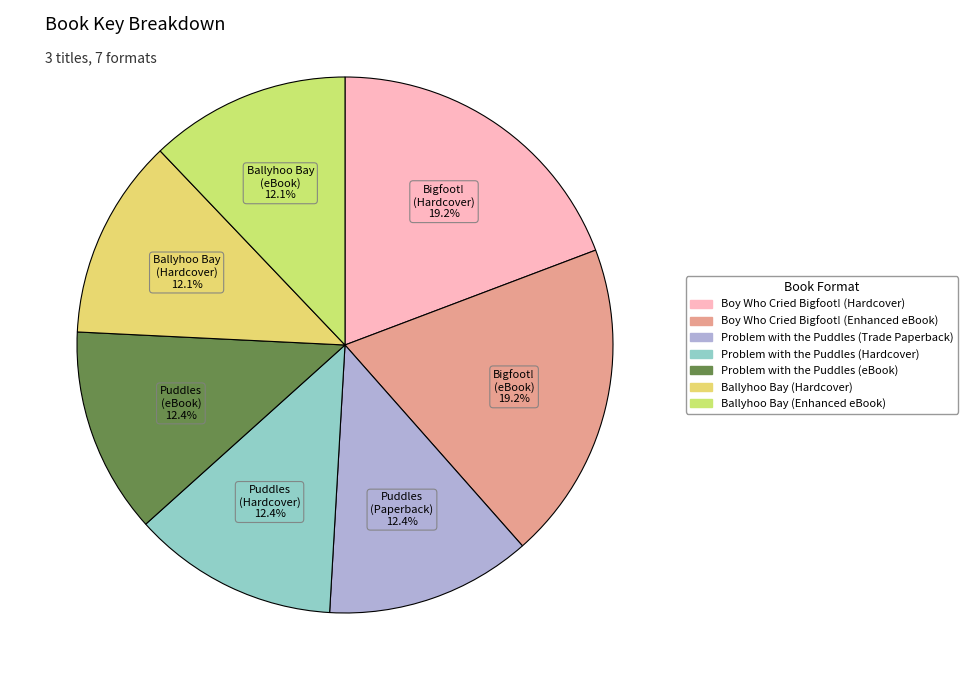

Is there a majority slice in this chart?

No